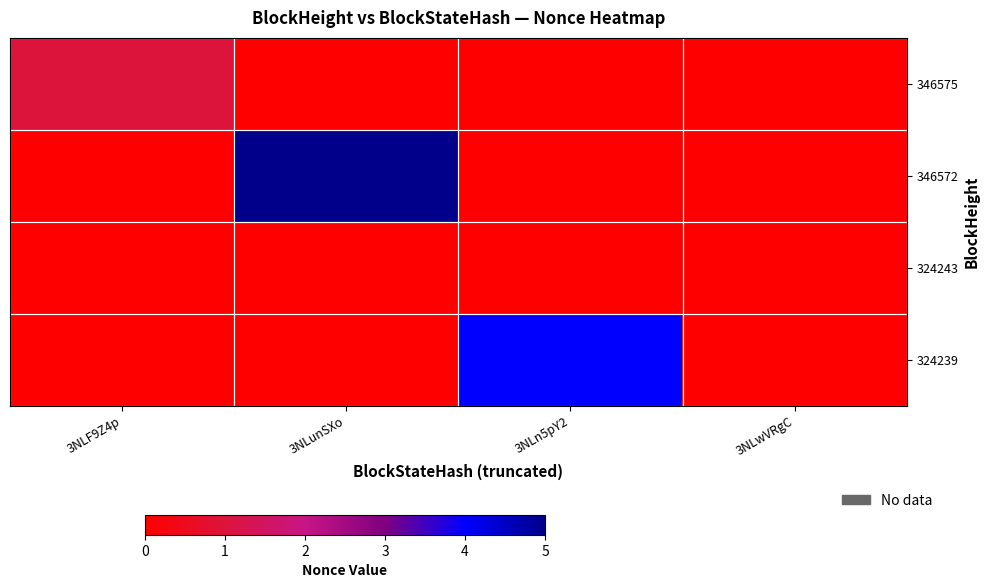

Which series changed the most between 3NLunSXo and 3NLn5pY2?

346572